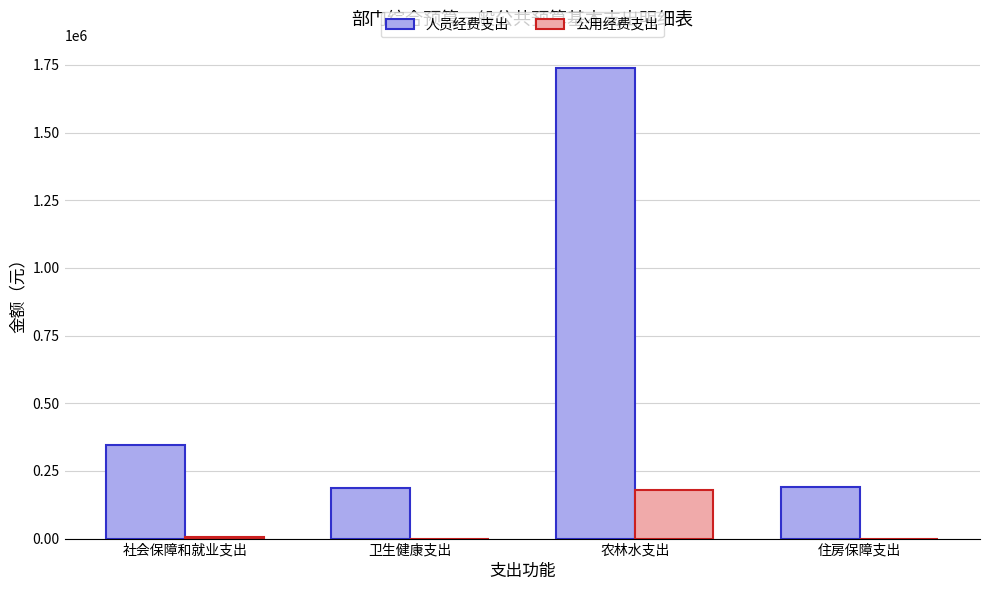

Which series changed the most between 卫生健康支出 and 农林水支出?

人员经费支出